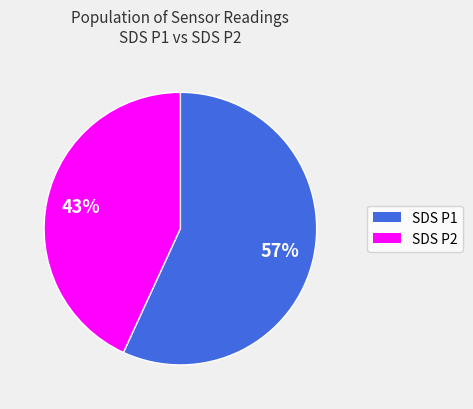

What is the ratio of the value at SDS P2 to the value at SDS P1?

0.8